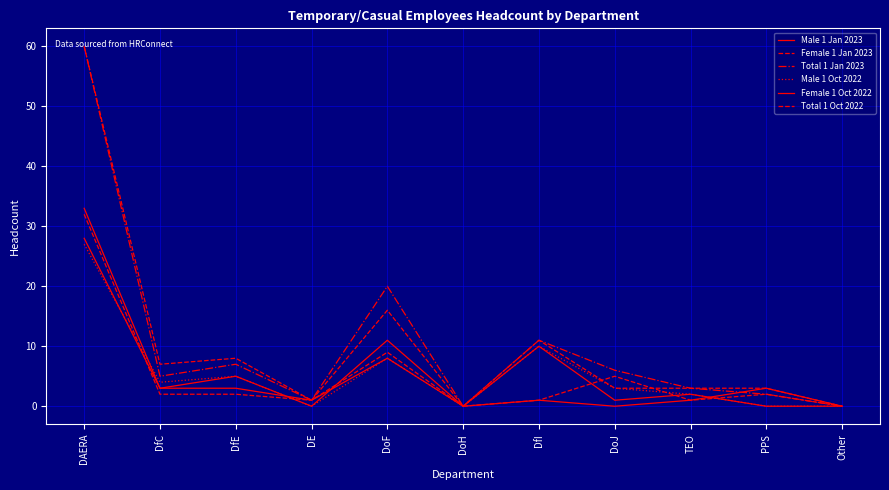

Between which two adjacent categories do Male 1 Jan 2023 and Male 1 Oct 2022 first intersect?

DAERA and DfC